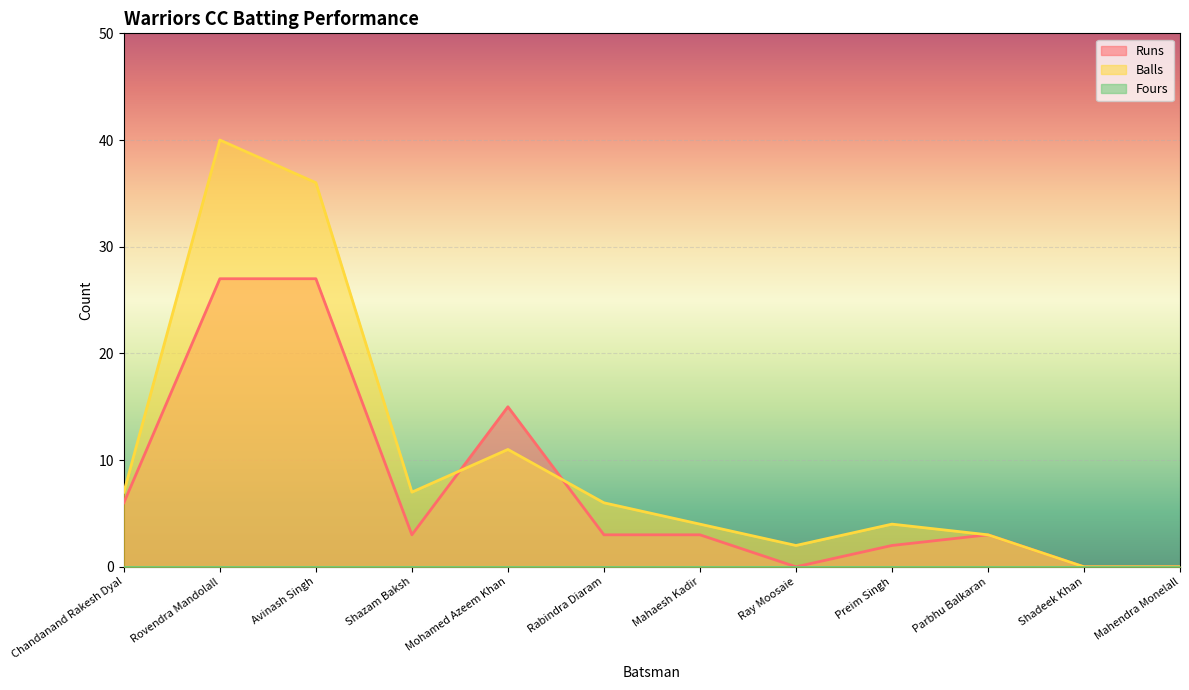

What is the difference between the Balls values at Ray Moosaie and Shadeek Khan?

2